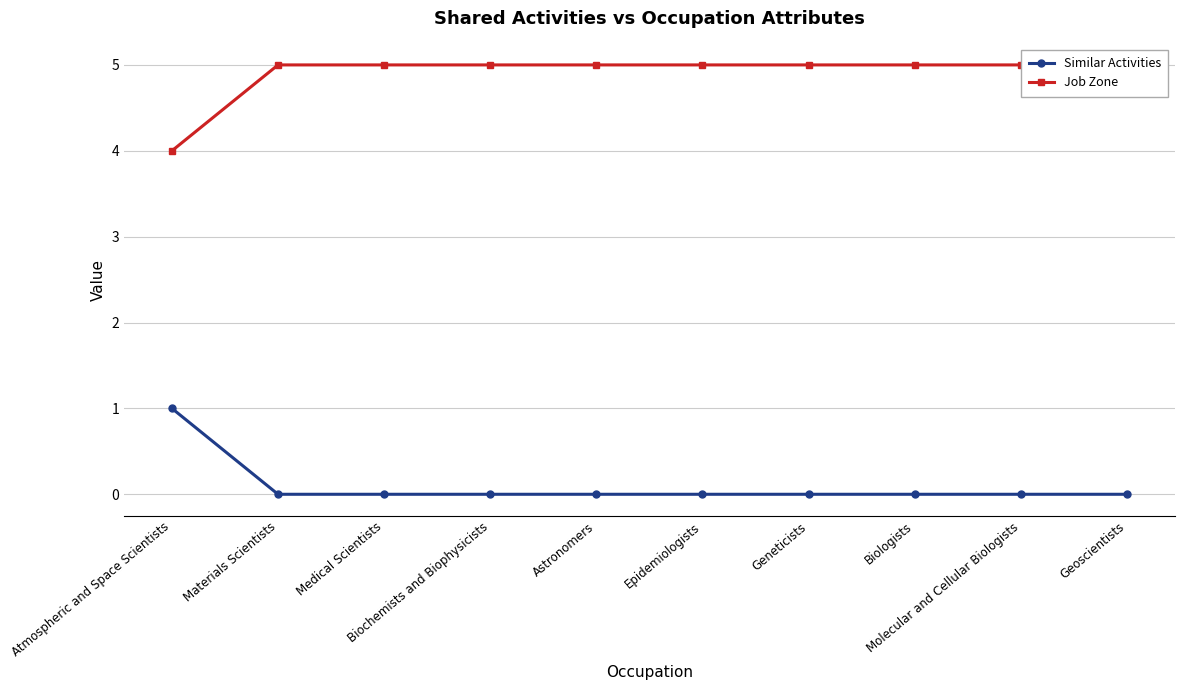

How many lines are shown in the chart?

2